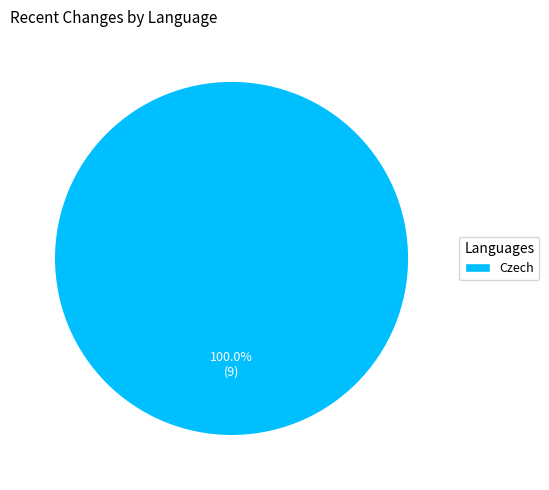

Does any single category account for the majority?

Yes